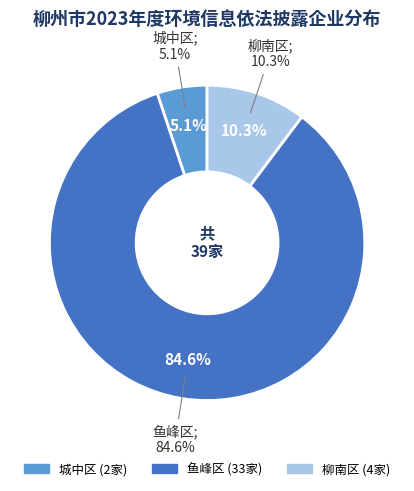

Does any single category account for the majority?

Yes